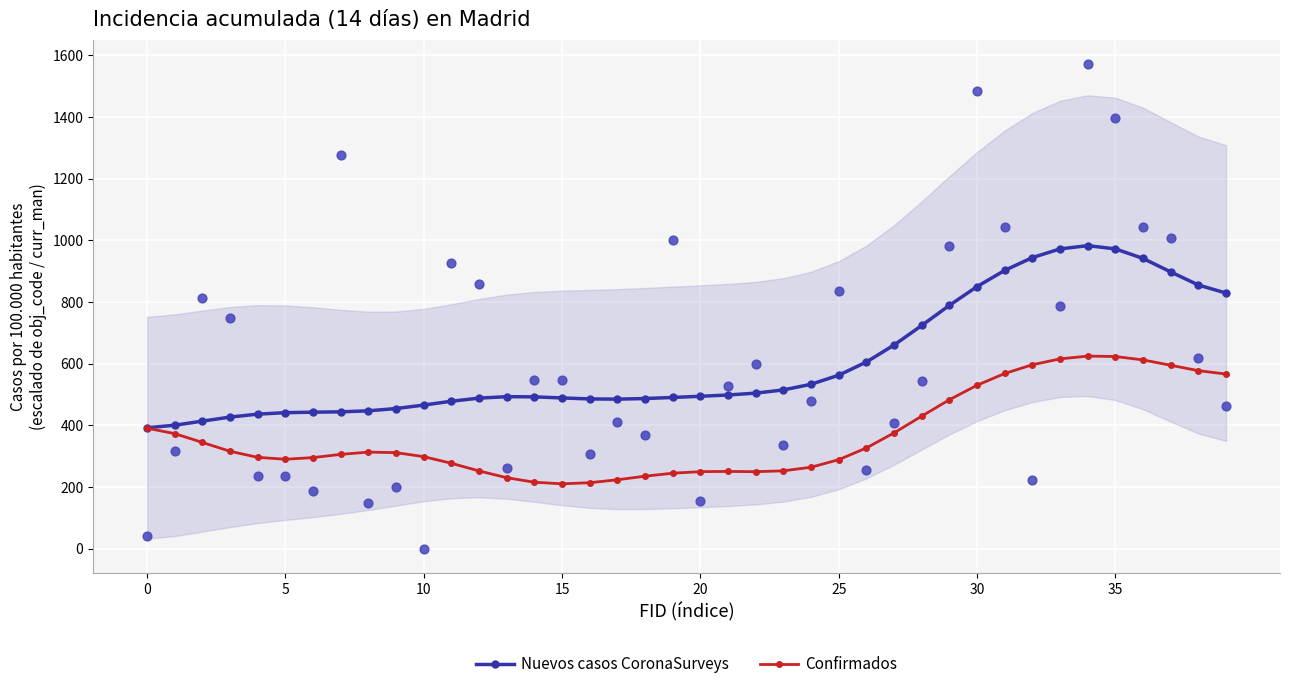

At which category is the sum across all series the highest?

34